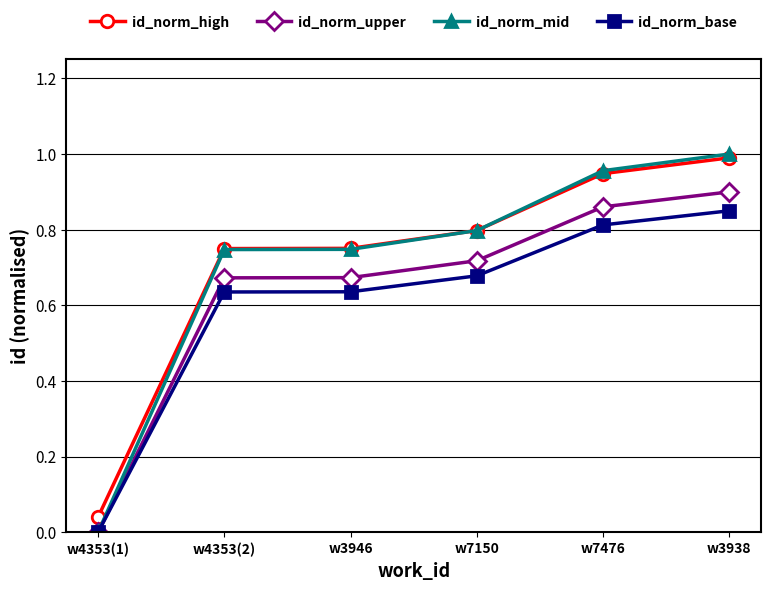

What is the difference between the second highest and second lowest values in the id_norm_high series?

0.2